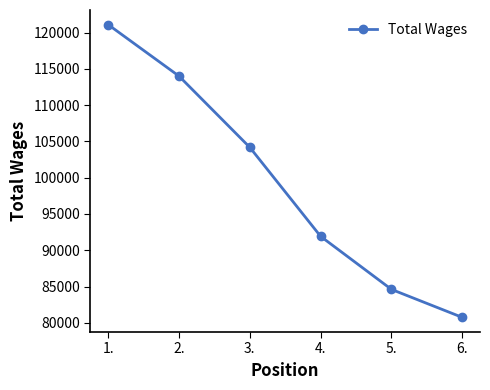

How many lines are shown in the chart?

1